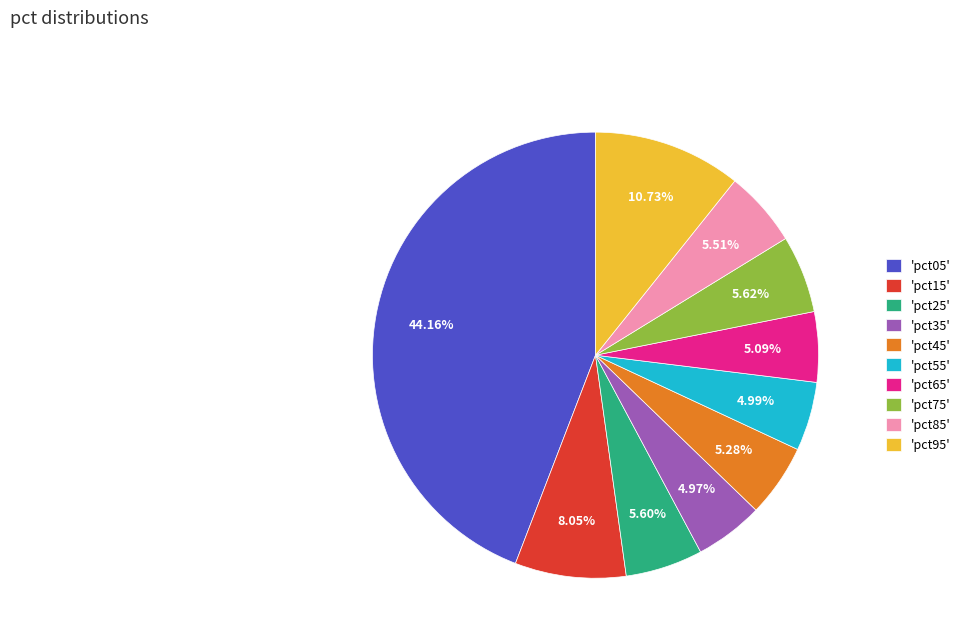

Do 'pct65' and 'pct55' together represent more than half of the pie?

No